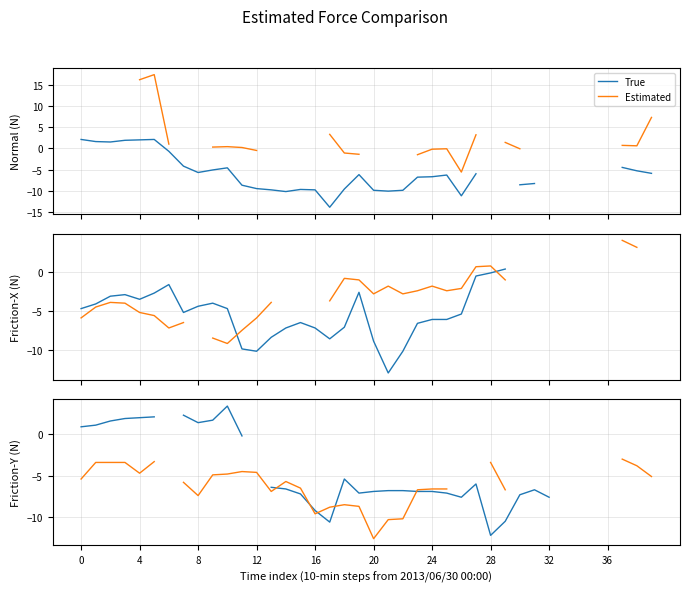

True or false: Estimated has more than 2 interior local peaks.

True